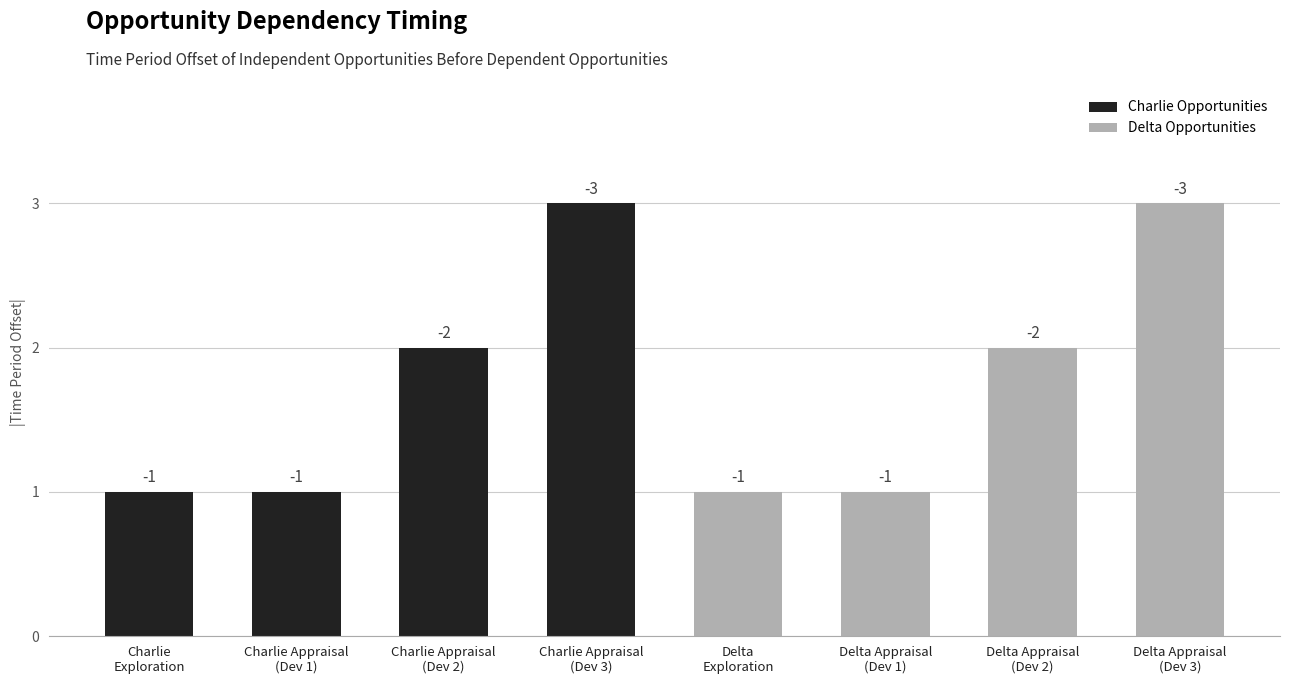

How many bars are there in total?

8